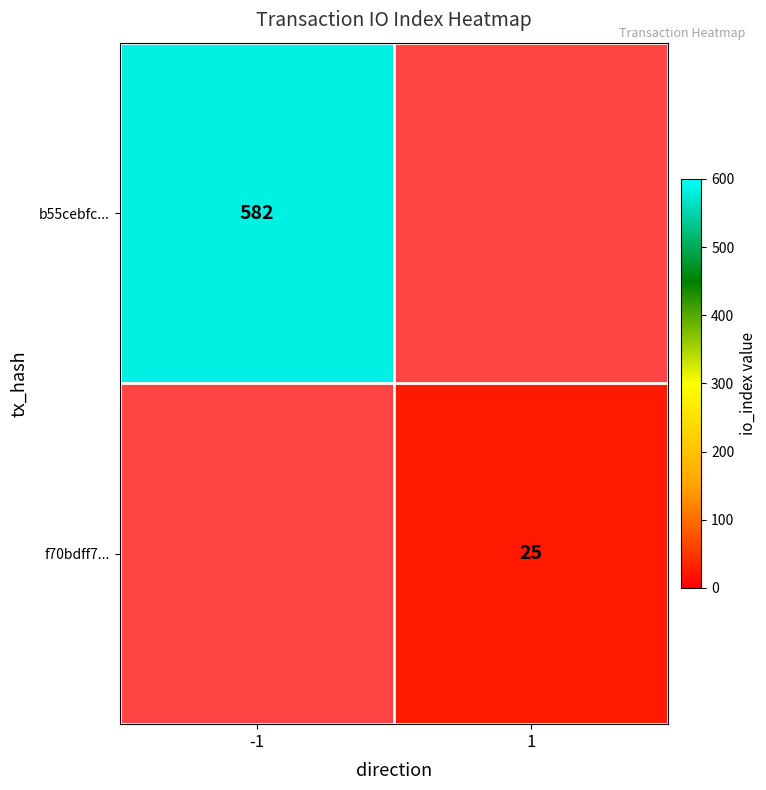

At how many categories does at least one series exceed 40?

1